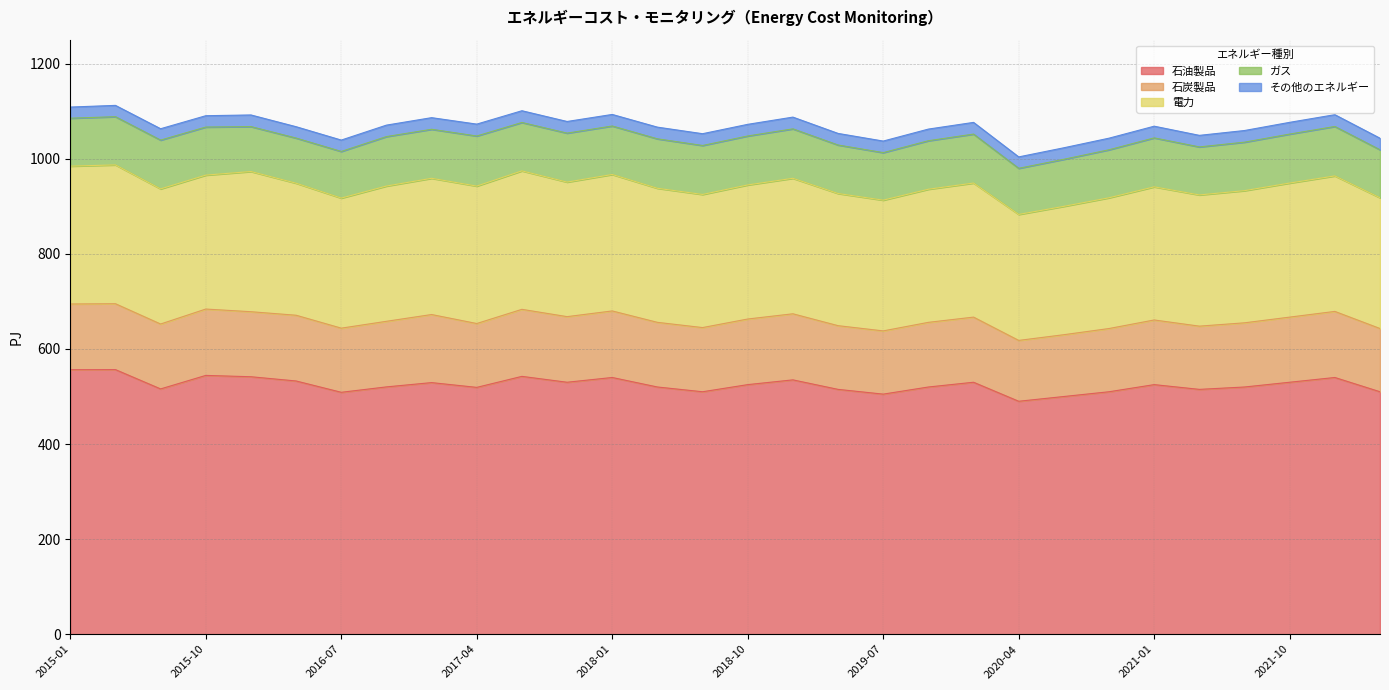

How many lines are shown in the chart?

5